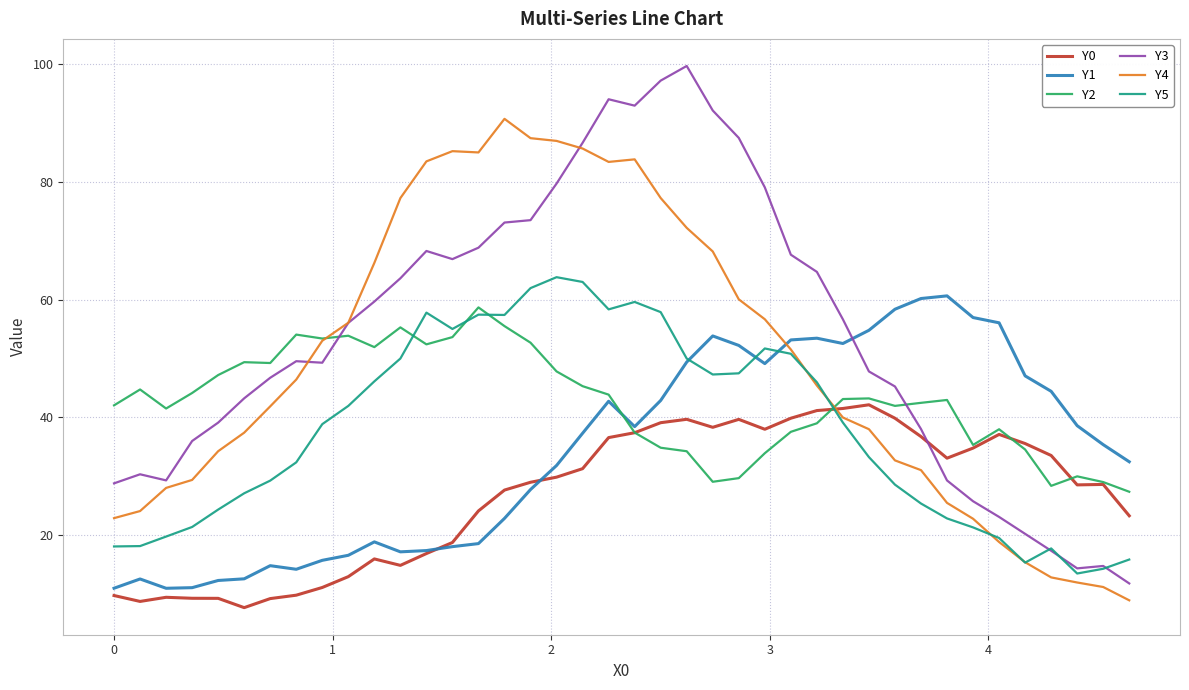

What is the highest value of the Y0 series?

42.1